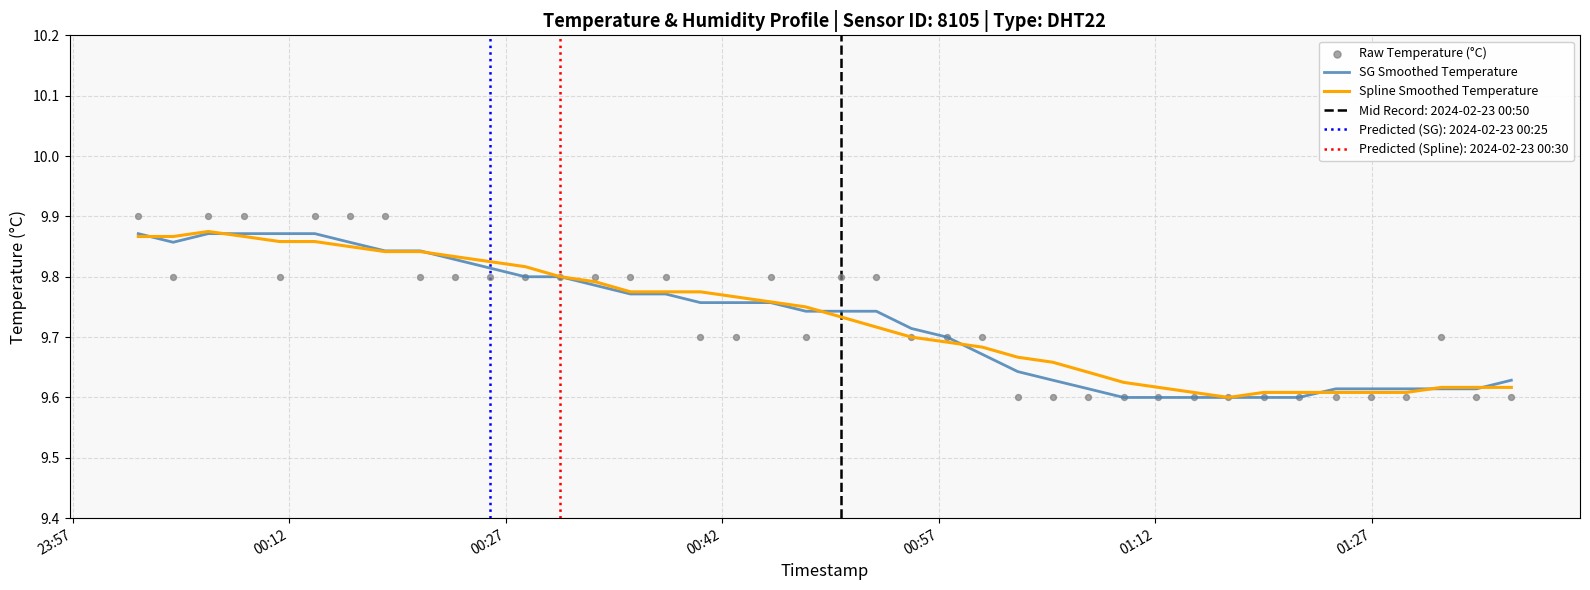

Which series contains the highest Y value?

Raw Temperature (°C)